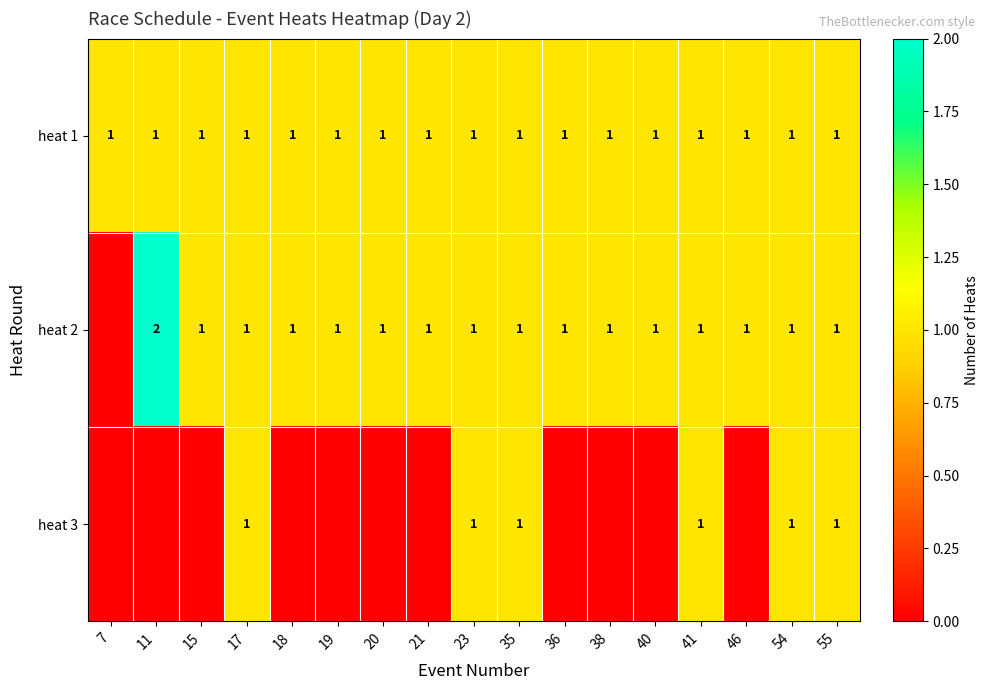

Is it true that heat 2 equals 0 at 20?

False